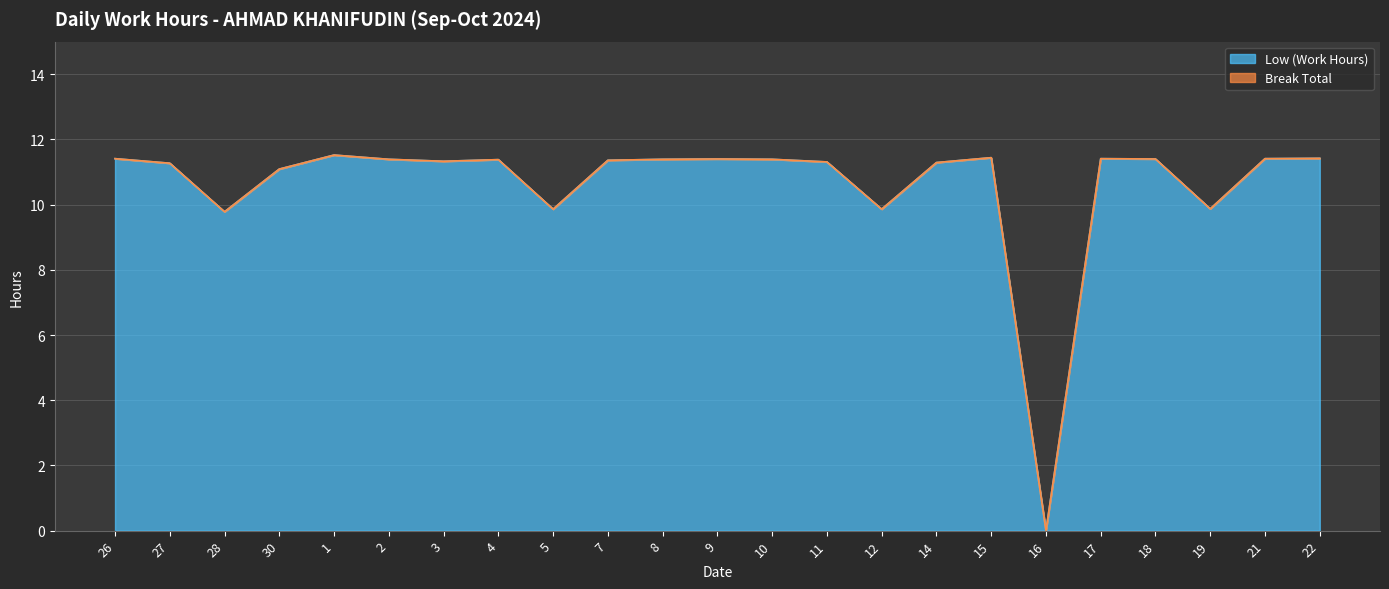

Where is the first local maximum?

1